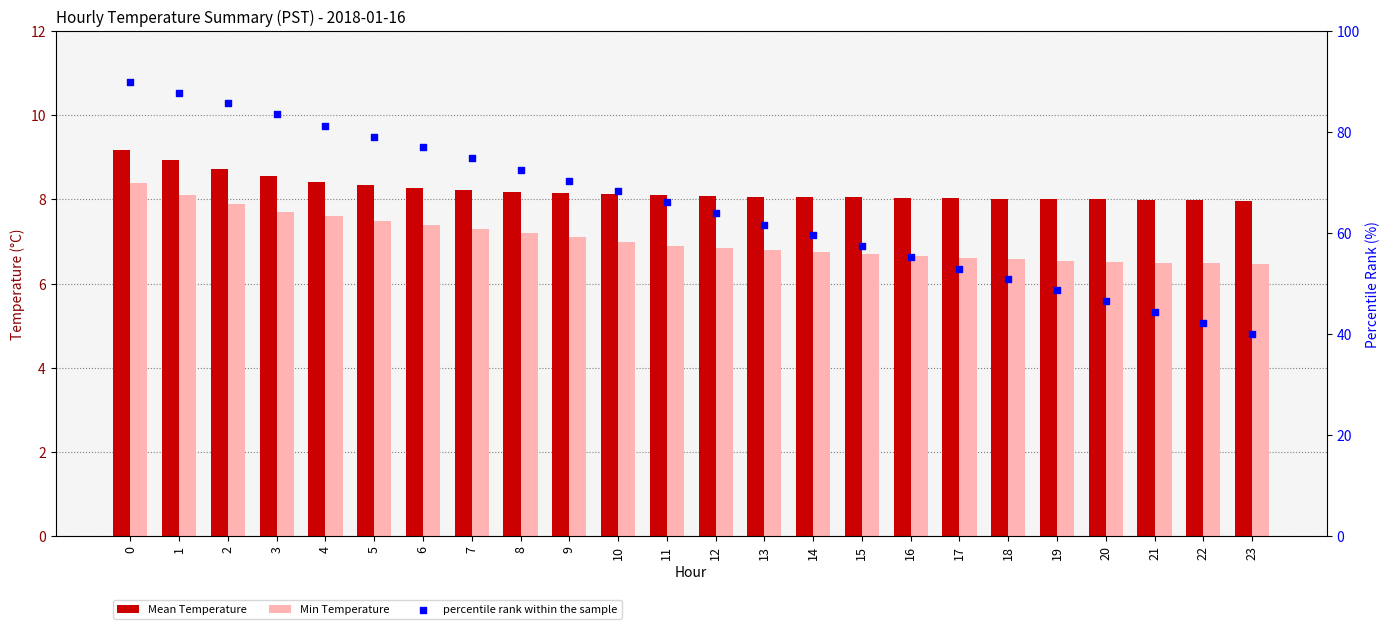

Which series reaches the maximum Y coordinate?

percentile rank within the sample